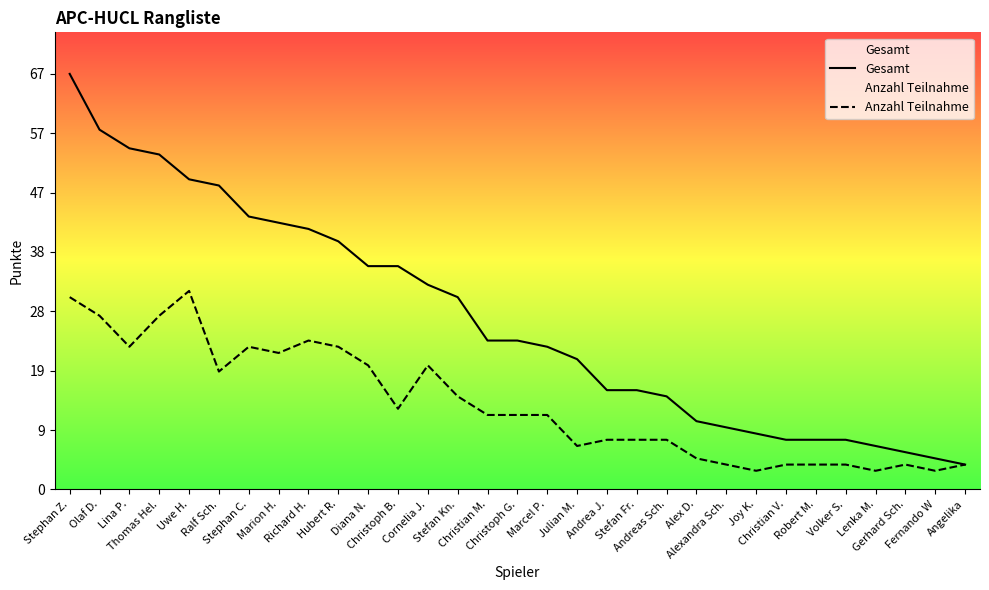

What are all the series names shown in the legend?

Gesamt, Anzahl Teilnahme